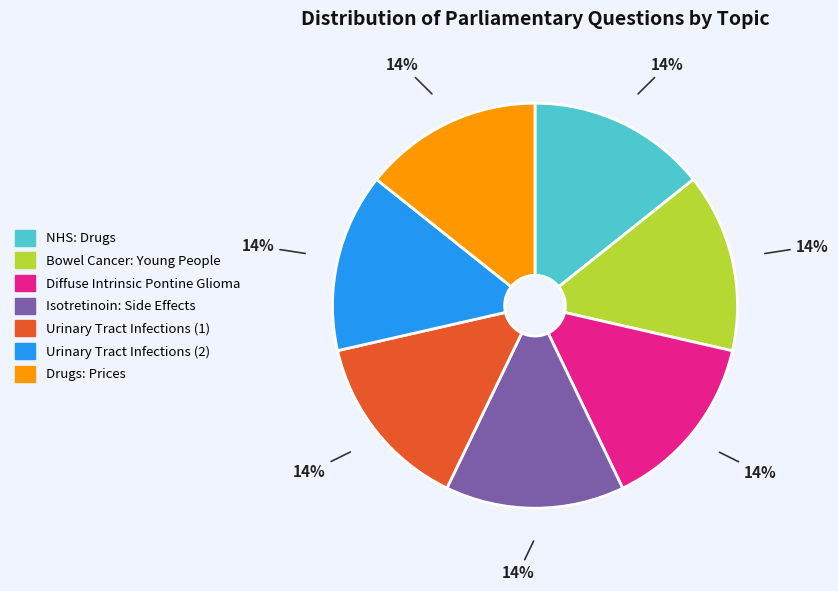

To the nearest percent, what is the average slice percentage?

14%